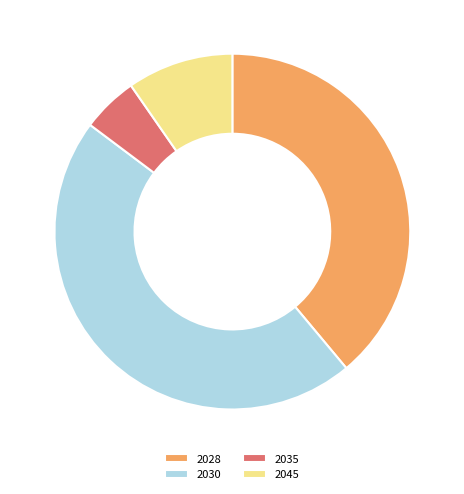

Is it true that 2030 is 46% of the pie?

True